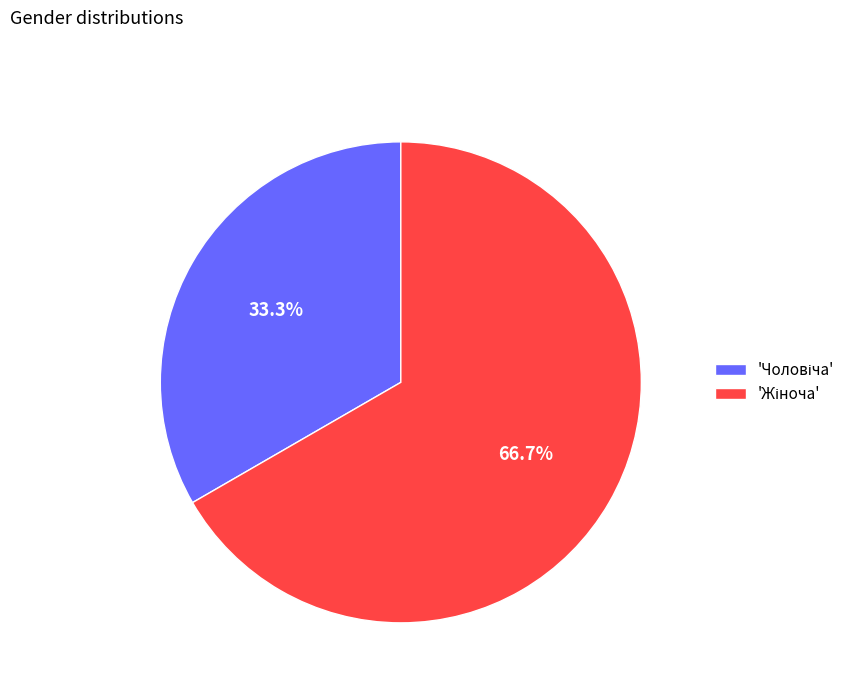

Is there a majority slice in this chart?

Yes